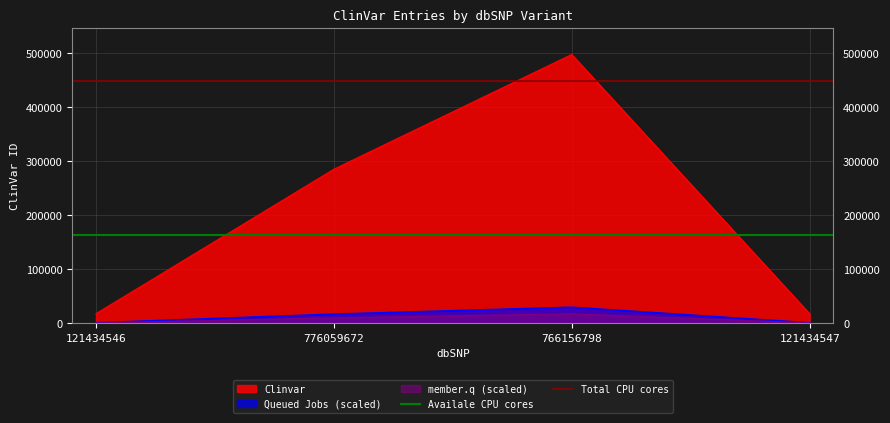

At how many categories does at least one series exceed 279207?

2